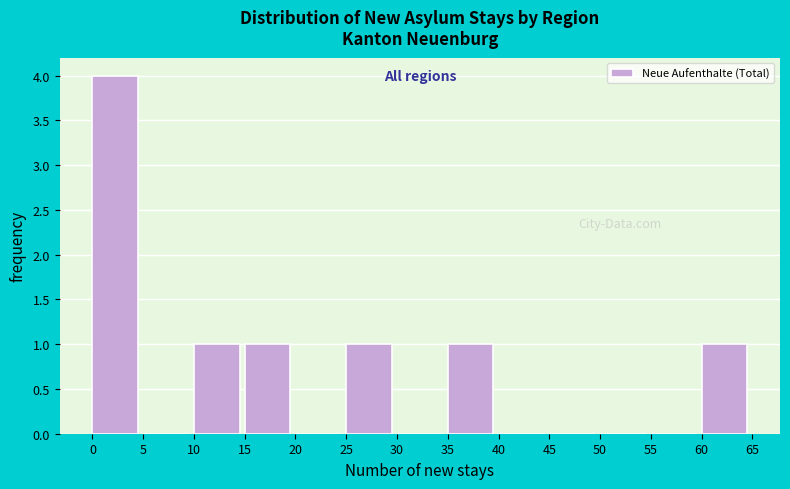

Over which range of the x-axis is the bar tallest?

0 to 5